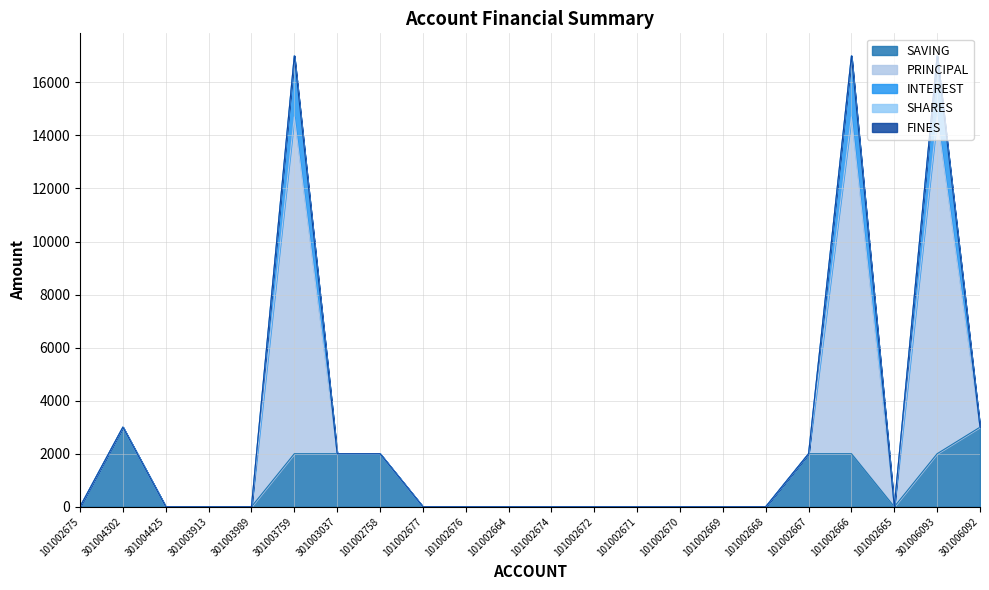

Does the chart have visible grid lines?

Yes